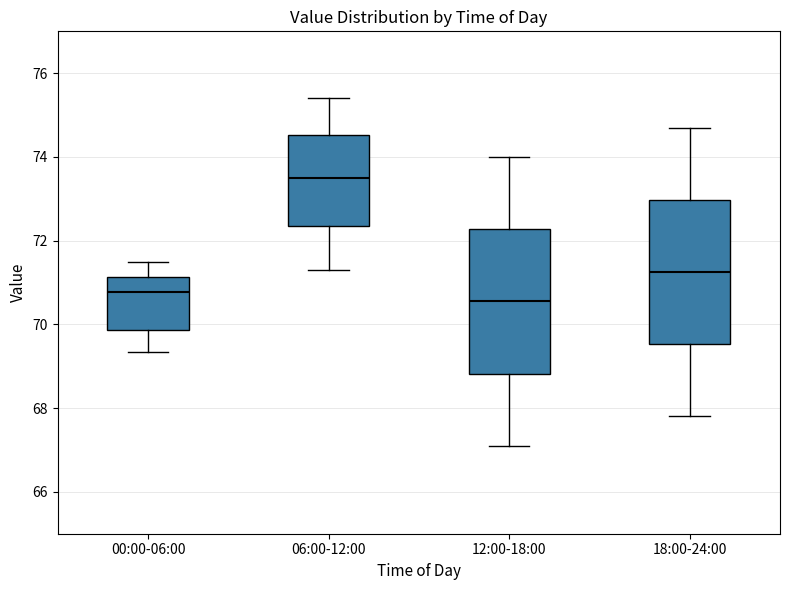

Where does the upper whisker of the box for 12:00-18:00 end on the y-axis? The values are not printed on the chart, so give them approximately, as read against the axis.

74.0